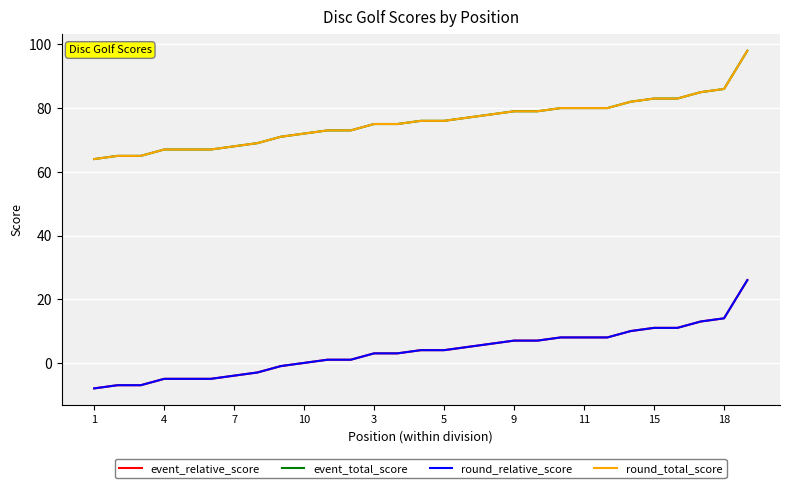

Reading right to left, list all the values displayed in this chart.

event_relative_score: 26	14	13	11	11	10	8	8	8	7	7	6	5	4	4	3	3	1	1	0	-1	-3	-4	-5	-5	-5	-7	-7	-8
event_total_score: 98	86	85	83	83	82	80	80	80	79	79	78	77	76	76	75	75	73	73	72	71	69	68	67	67	67	65	65	64
round_relative_score: 26	14	13	11	11	10	8	8	8	7	7	6	5	4	4	3	3	1	1	0	-1	-3	-4	-5	-5	-5	-7	-7	-8
round_total_score: 98	86	85	83	83	82	80	80	80	79	79	78	77	76	76	75	75	73	73	72	71	69	68	67	67	67	65	65	64